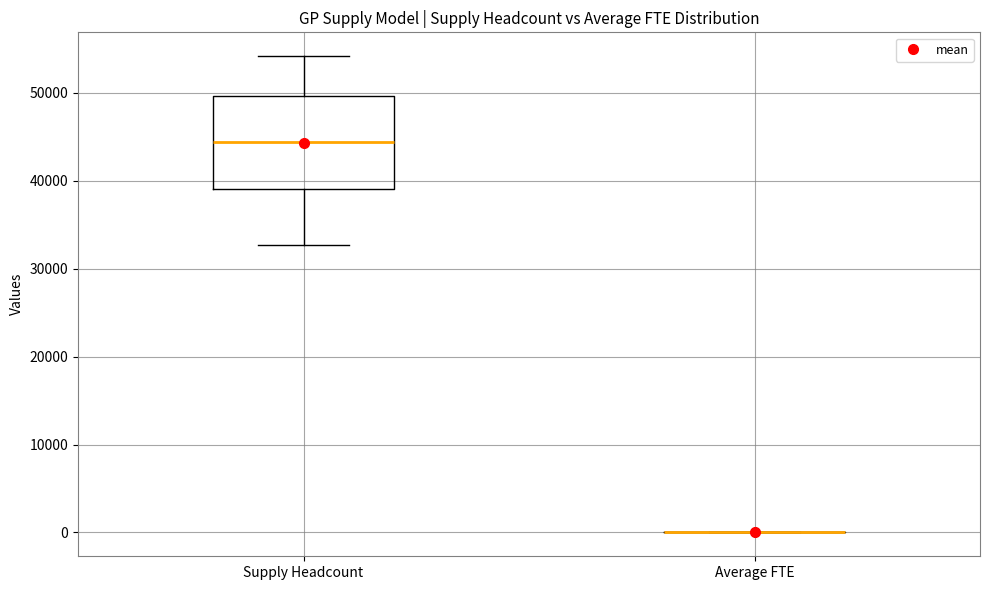

Reading left to right, read every box against the y-axis: the position of its median line, the range the box covers, and the ends of its whiskers. The values are not printed on the chart, so give them approximately, as read against the axis.

Supply Headcount: median 44000, box 39000 to 50000, whiskers 33000 to 54000
Average FTE: box collapsed to a line at 0, whiskers 0 to 0